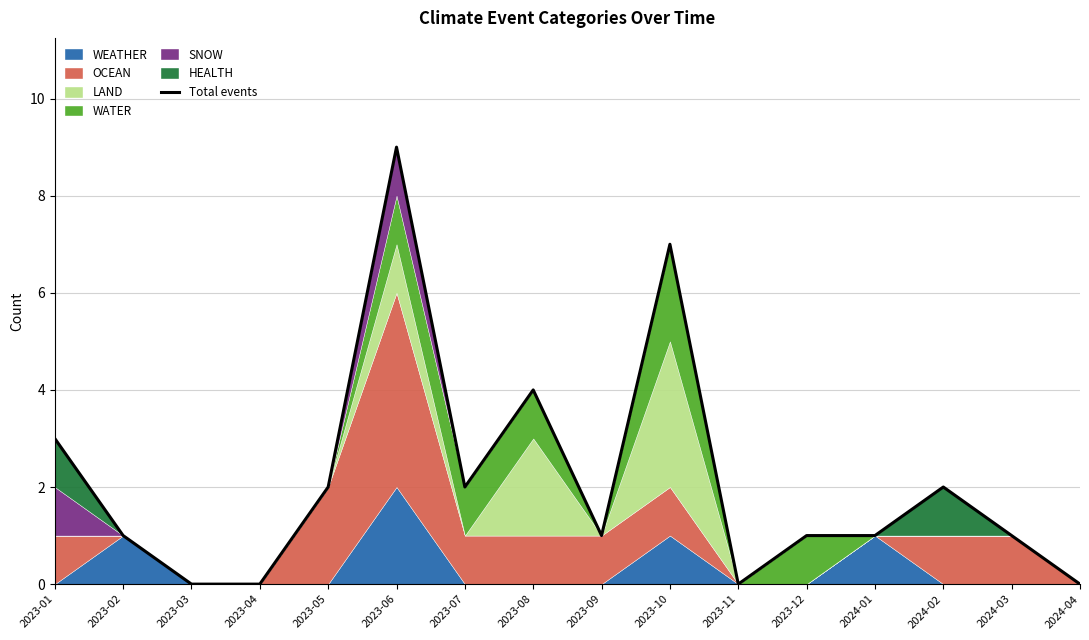

What position from the left is 2023-02?

2